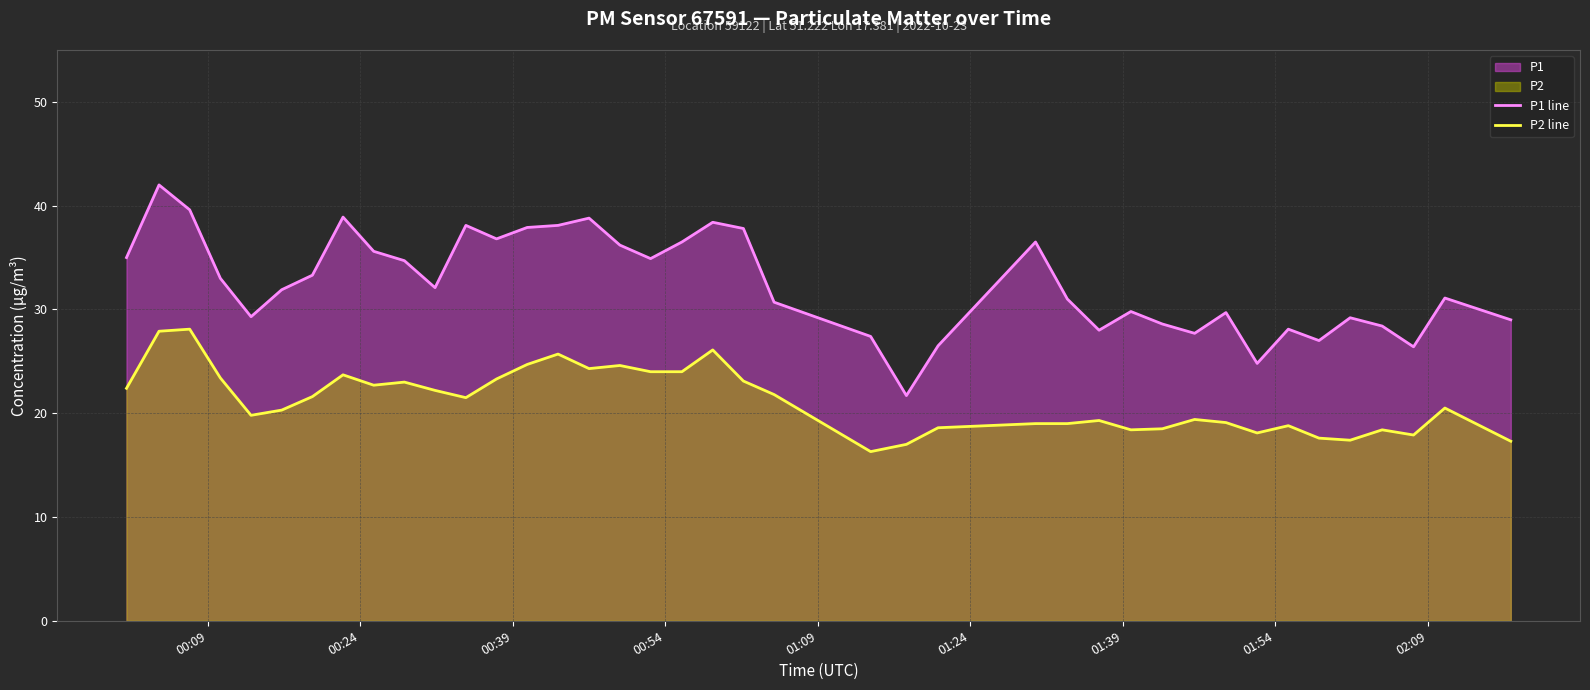

What is the difference between the second highest and minimum values in the P2 line series?

11.6